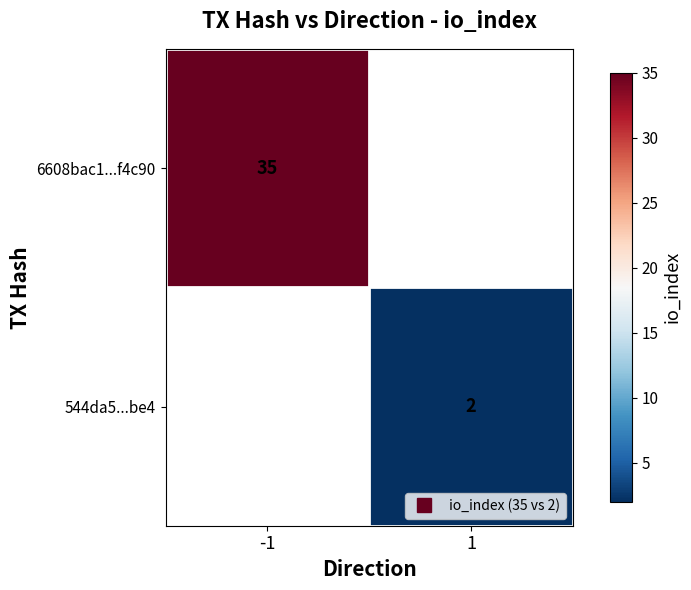

Is the value of 6608bac1...f4c90 at 1 greater than the value of 544da5...be4 at -1?

No